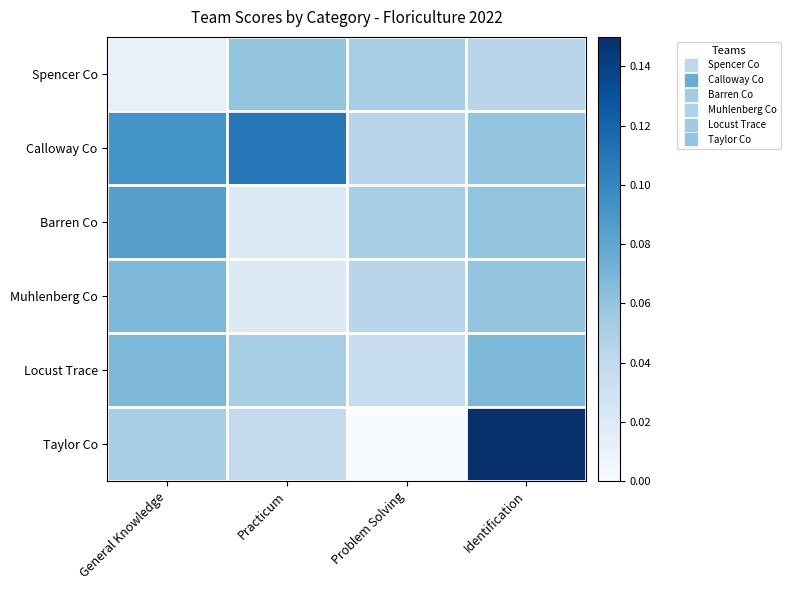

What is the total value across all series at Problem Solving?

0.2